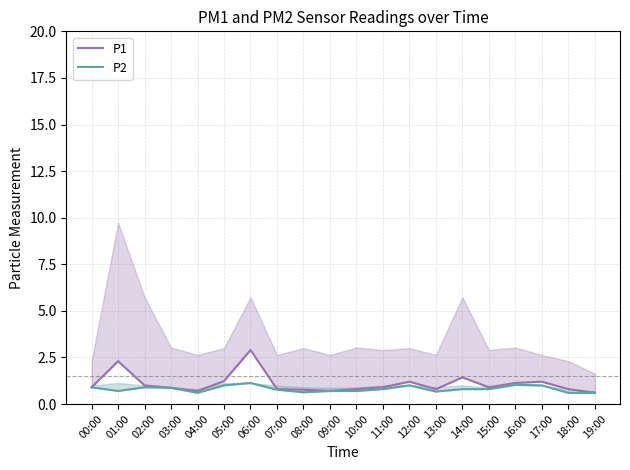

Does the chart have visible grid lines?

Yes